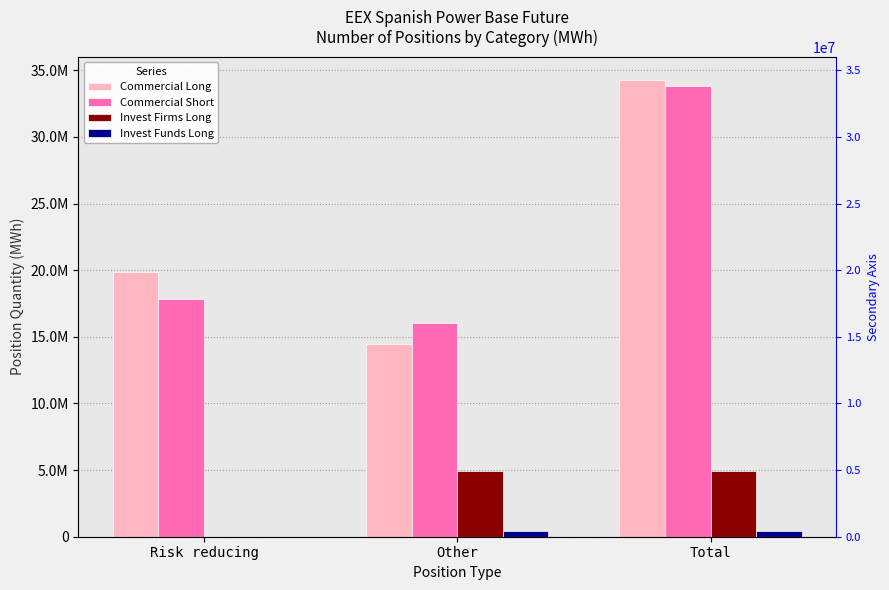

The value of Commercial Short at Other is 10308367. True or false?

False